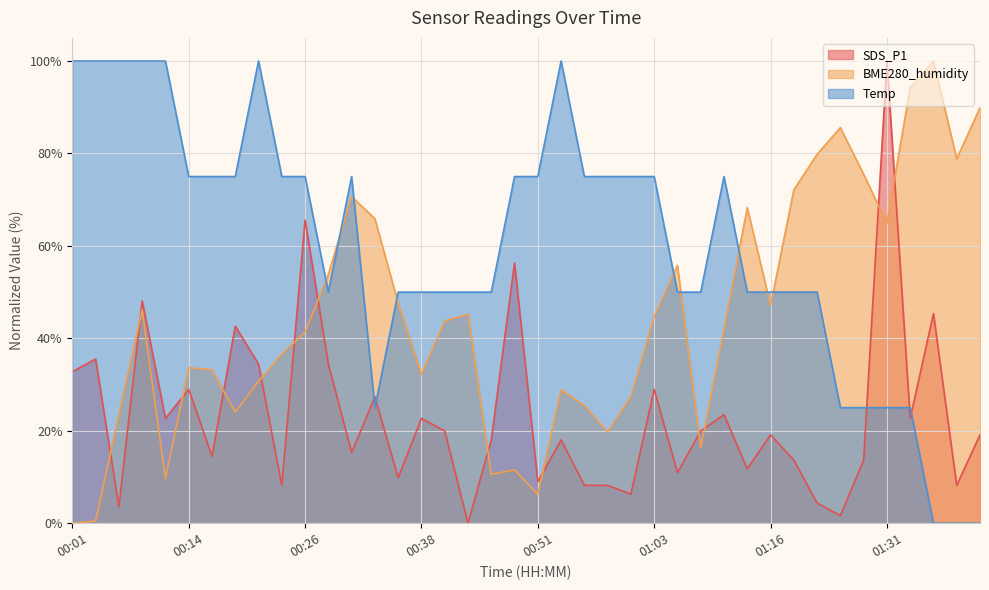

Is it true that BME280_humidity equals 22.8 at 00:33?

False